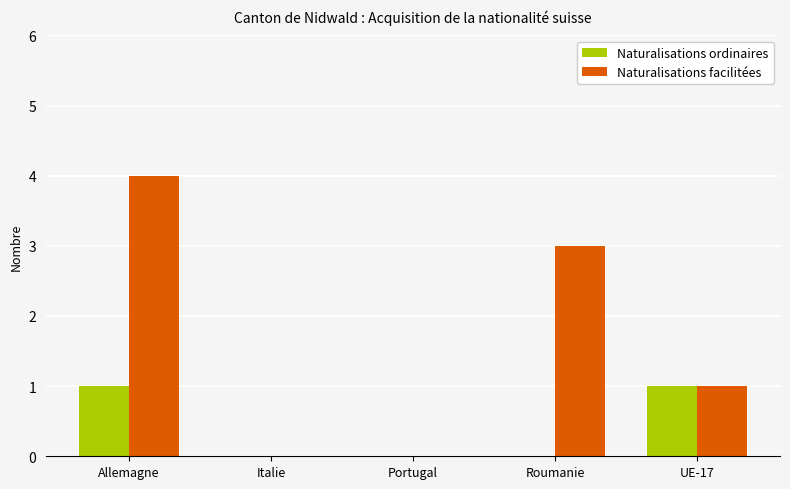

What is the total value across all series at Allemagne?

5